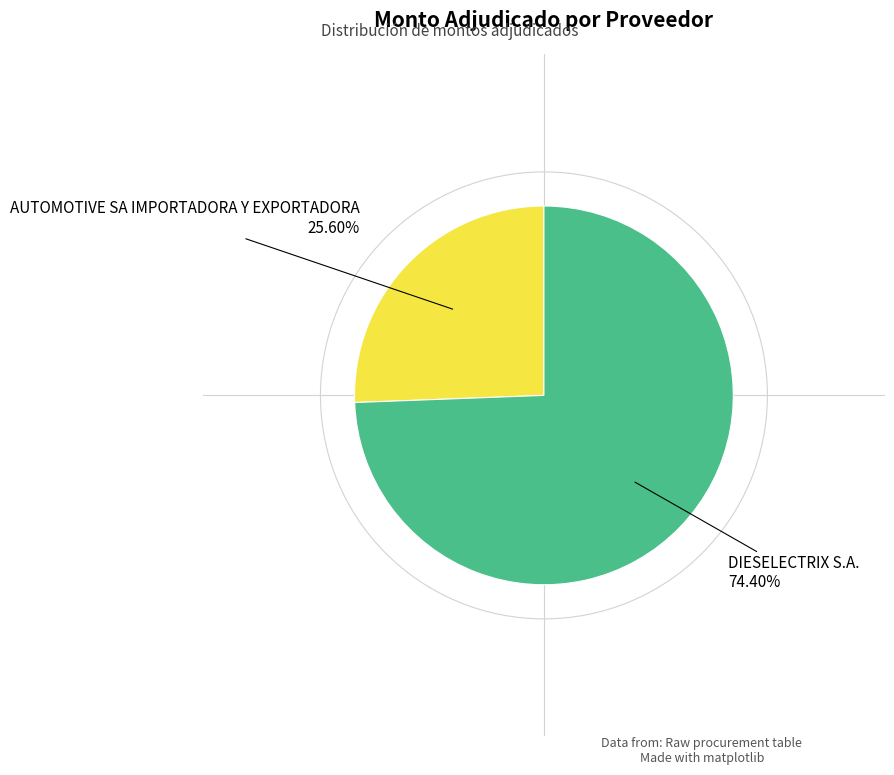

What percentage do AUTOMOTIVE SA IMPORTADORA Y EXPORTADORA and DIESELECTRIX S.A. together represent?

100.0%